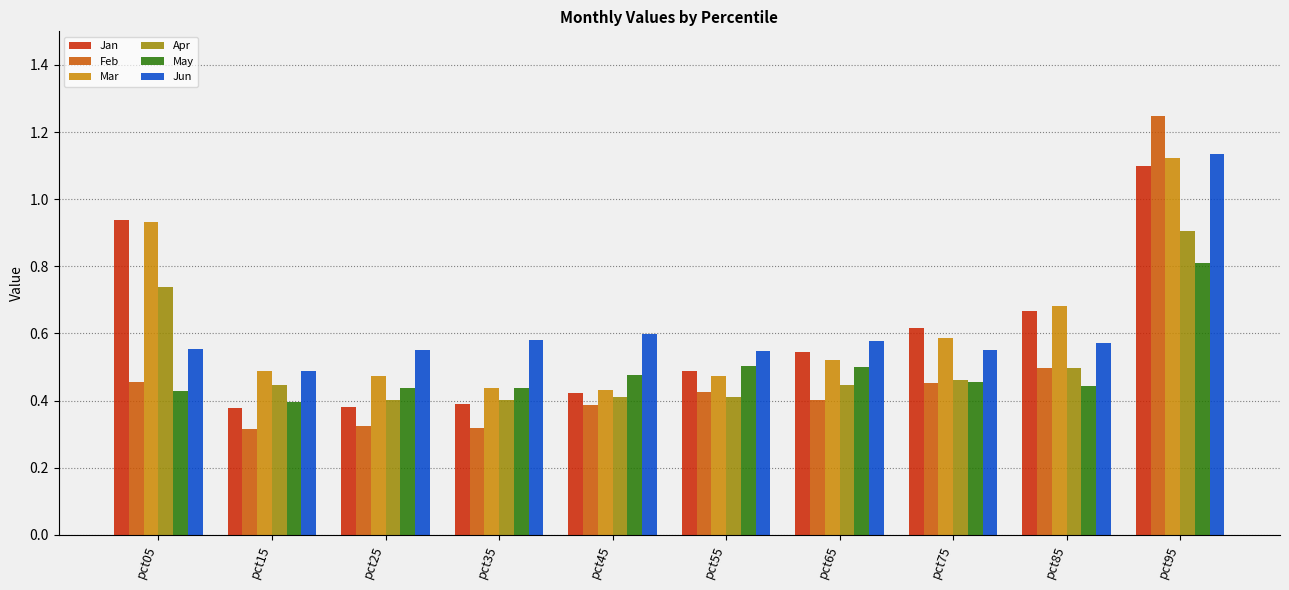

What is the sum of all Mar values?

6.1